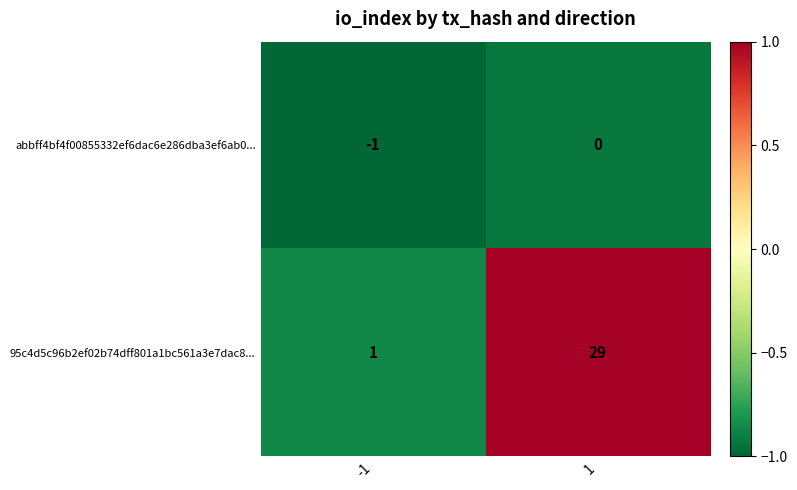

Is it true that 95c4d5c96b2ef02b74dff801a1bc561a3e7dac8... equals 1 at -1?

True